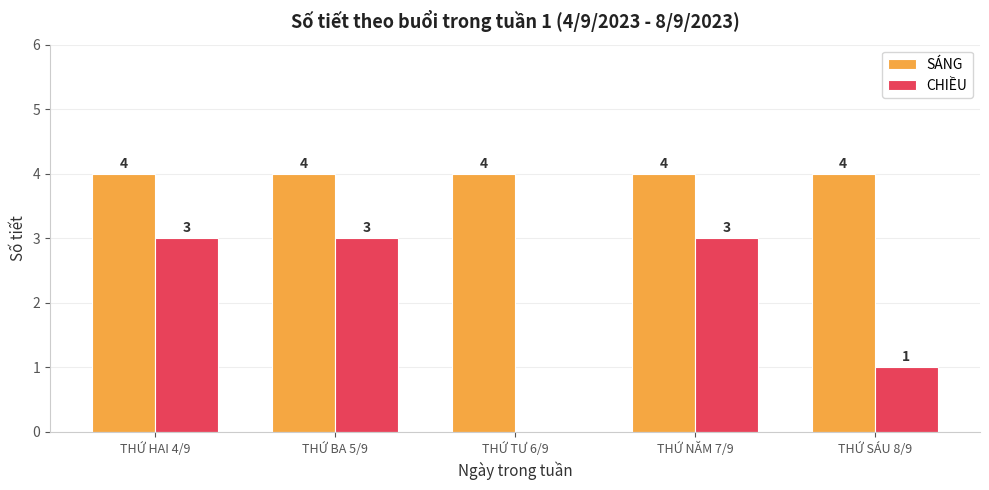

What is the sum of all CHIỀU values?

10